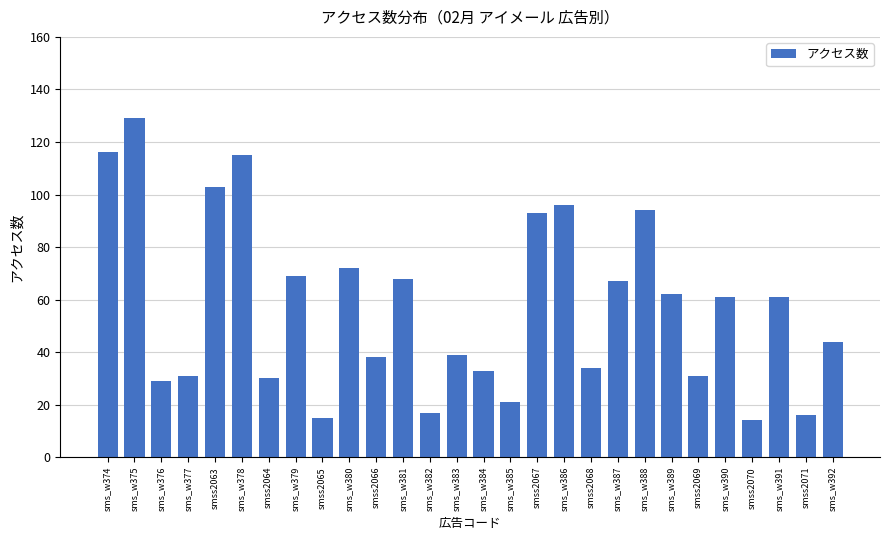

Reading left to right, list all the values displayed in this chart.

sms_w374=116	sms_w375=129	sms_w376=29	sms_w377=31	smss2063=103	sms_w378=115	smss2064=30	sms_w379=69	smss2065=15	sms_w380=72	smss2066=38	sms_w381=68	sms_w382=17	sms_w383=39	sms_w384=33	sms_w385=21	smss2067=93	sms_w386=96	smss2068=34	sms_w387=67	sms_w388=94	sms_w389=62	smss2069=31	sms_w390=61	smss2070=14	sms_w391=61	smss2071=16	sms_w392=44